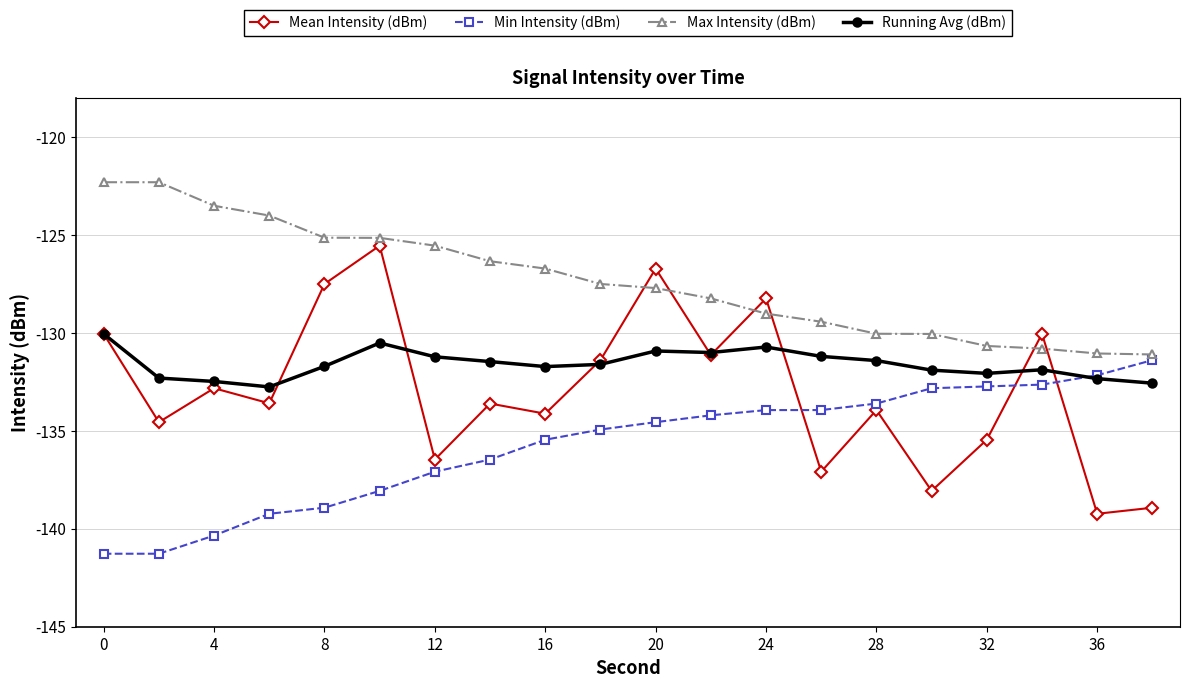

Which series has the largest total across all categories?

Max Intensity (dBm)